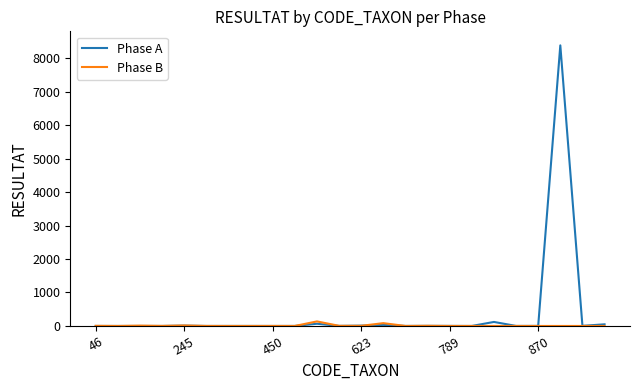

What is the maximum value for Phase A?

8384